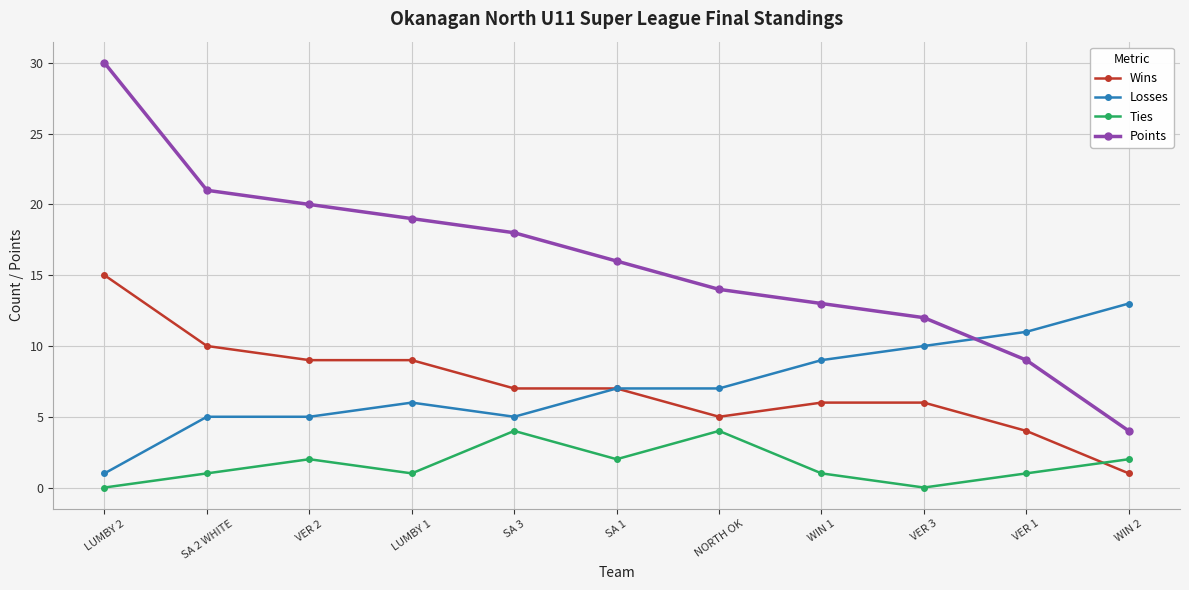

What is the spread (max minus min) of values at VER 2?

18